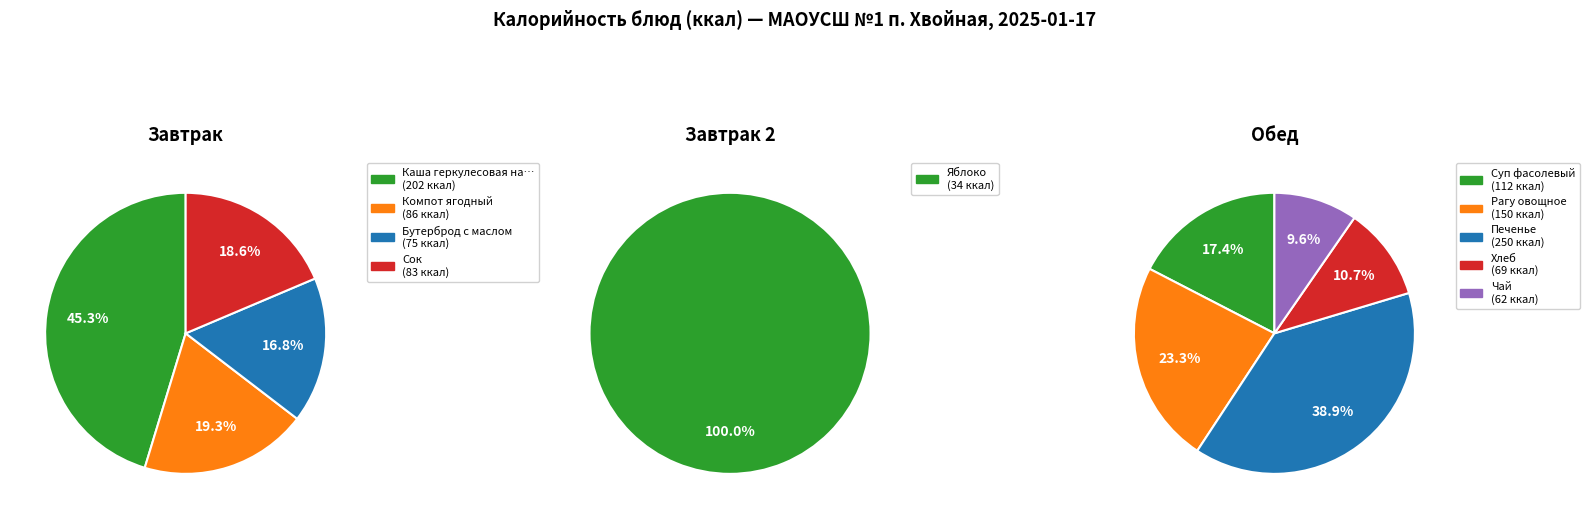

How many slices are in this pie chart?

10